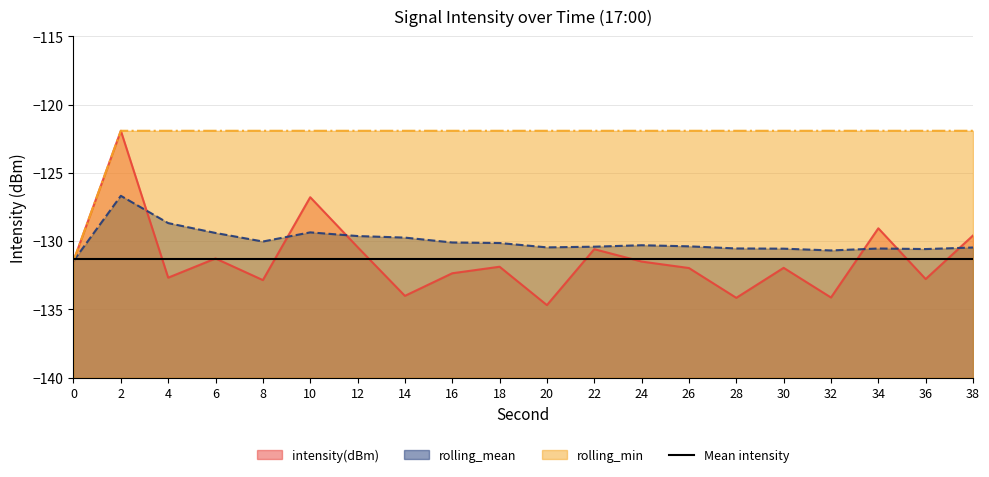

Is the value of intensity(dBm) at 8 greater than the value of rolling_min at 30?

No